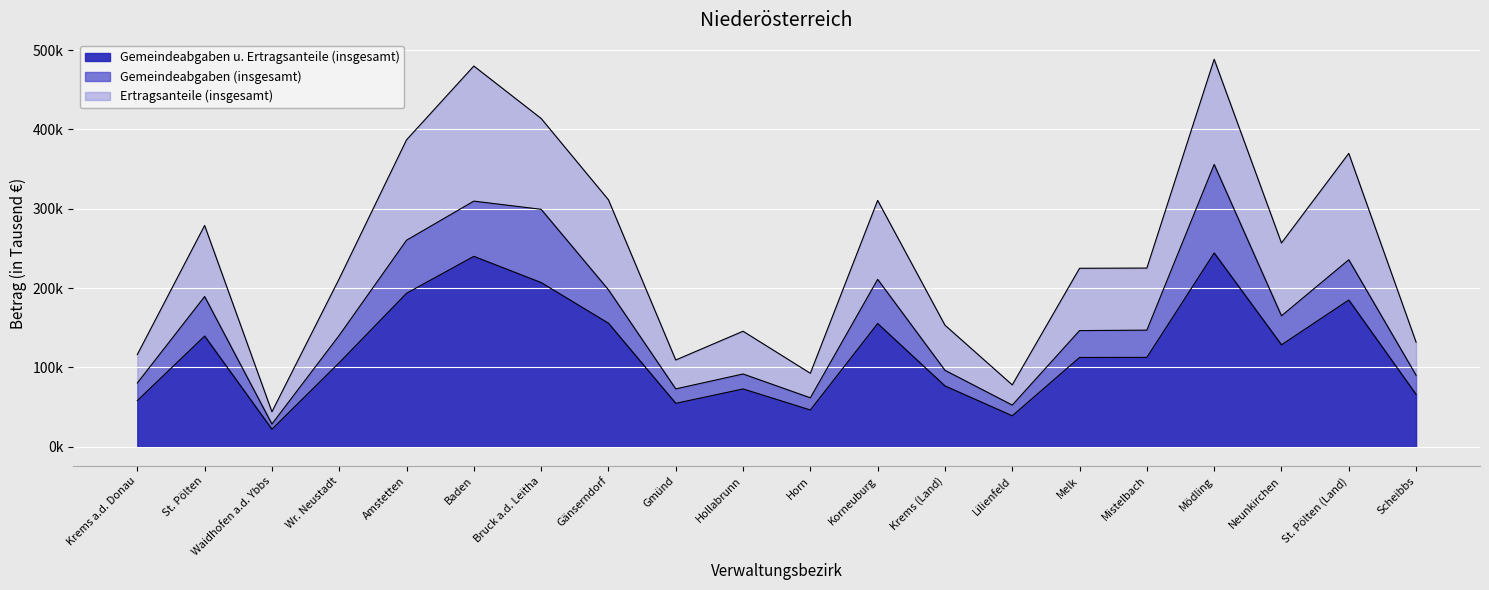

How many values in the Gemeindeabgaben (insgesamt) series exceed 34515?

10